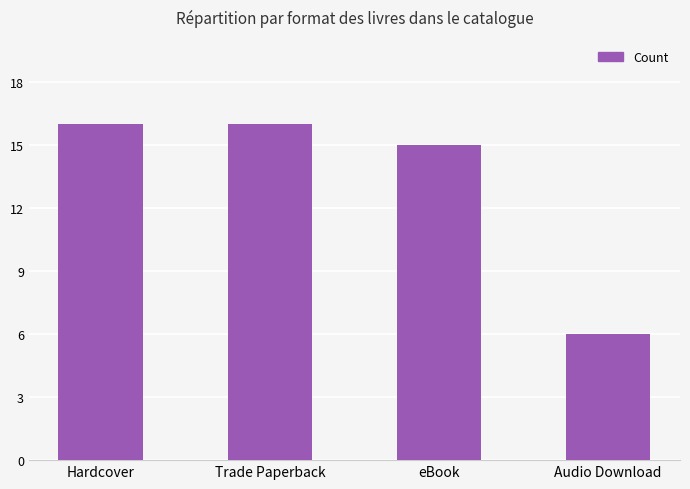

What is the approximate value at Audio Download?

6